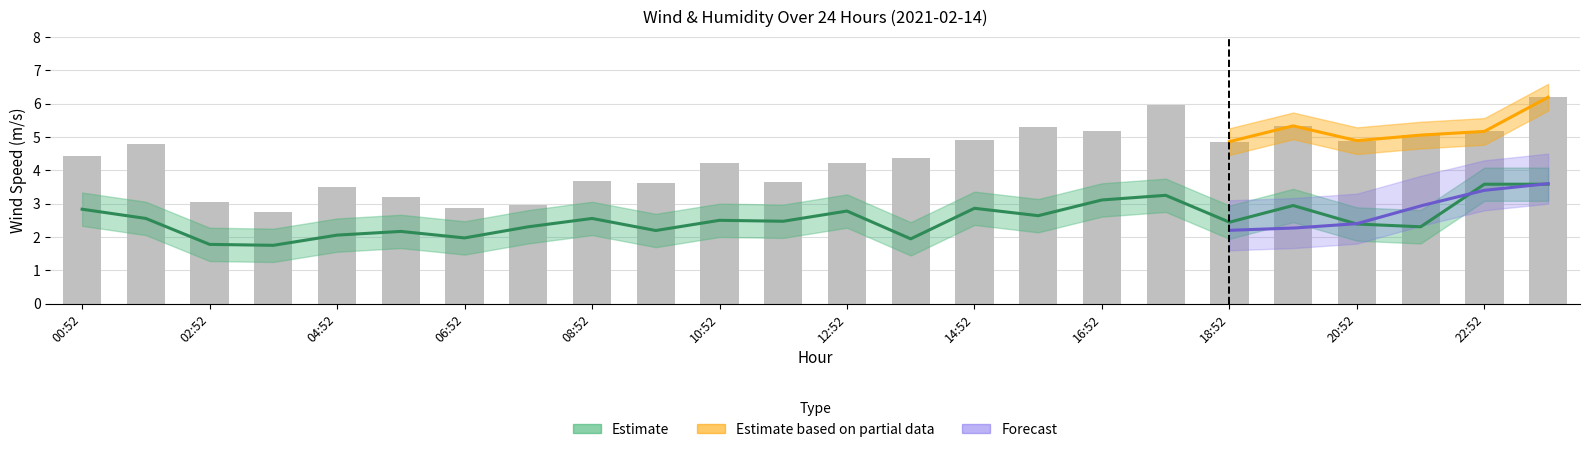

What is the difference between the second highest and minimum values?

3.2